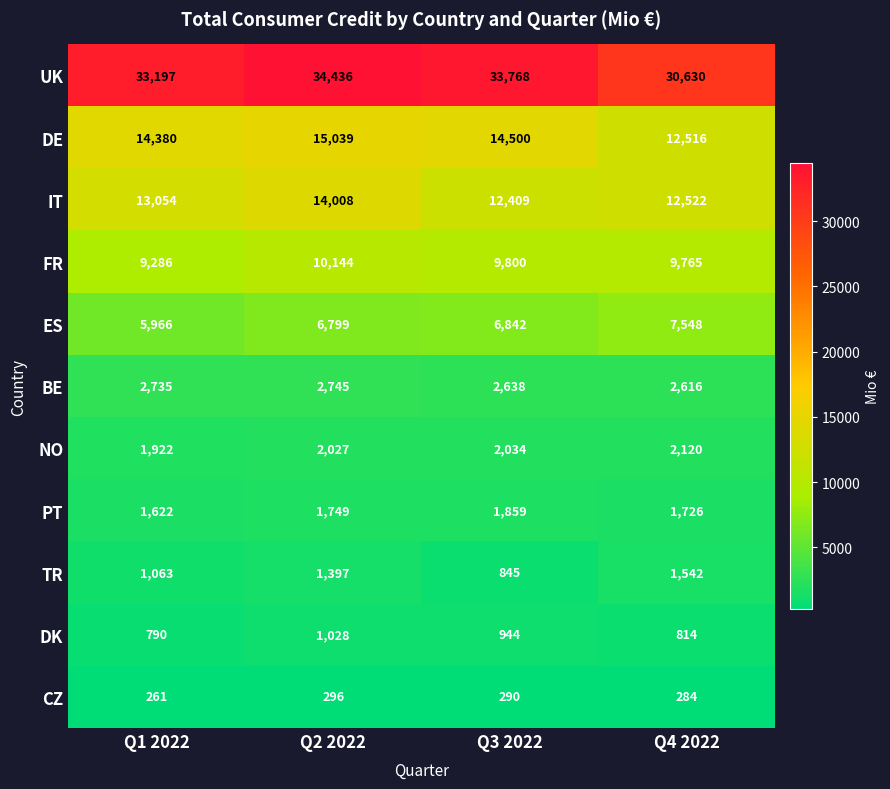

What is the difference between the maximum and second lowest values in the UK series?

1239